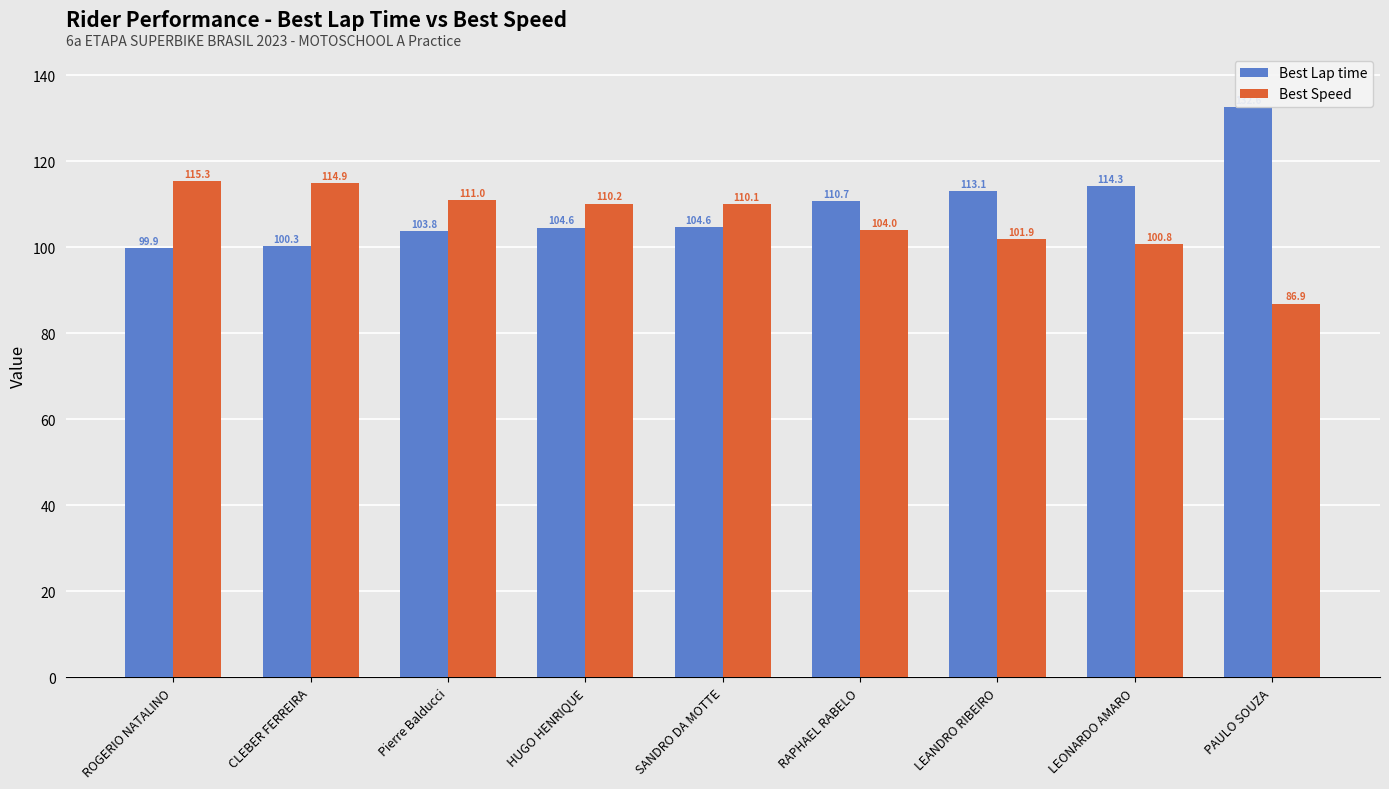

List the series in order of their peak value, lowest first.

Best Speed, Best Lap time